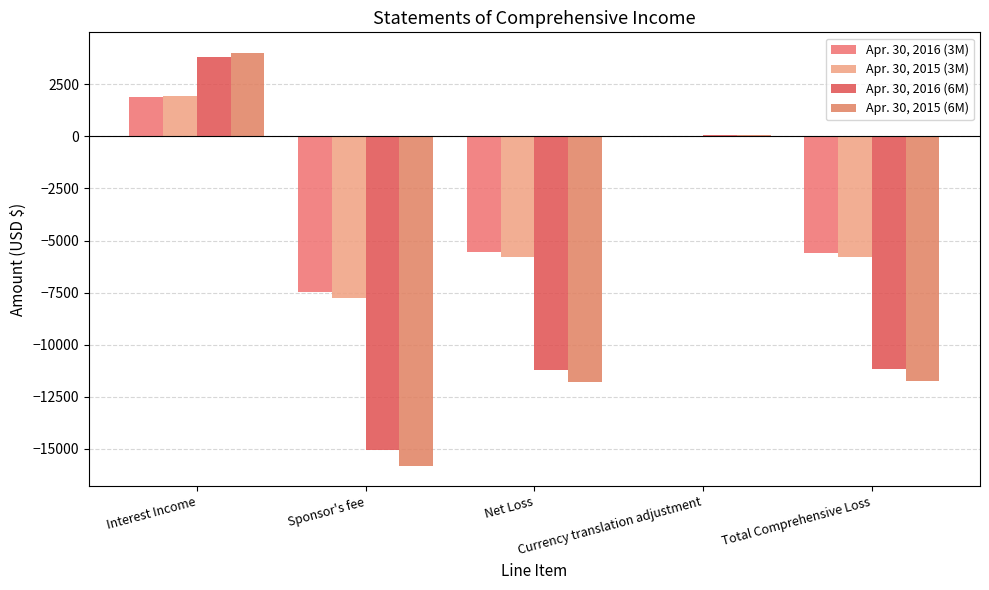

Reading left to right, extract all data points from this chart.

Apr. 30, 2016 (3M): 1895	-7453	-5558	-22	-5580
Apr. 30, 2015 (3M): 1962	-7738	-5776	-26	-5802
Apr. 30, 2016 (6M): 3833	-15075	-11242	48	-11194
Apr. 30, 2015 (6M): 4008	-15808	-11800	67	-11733